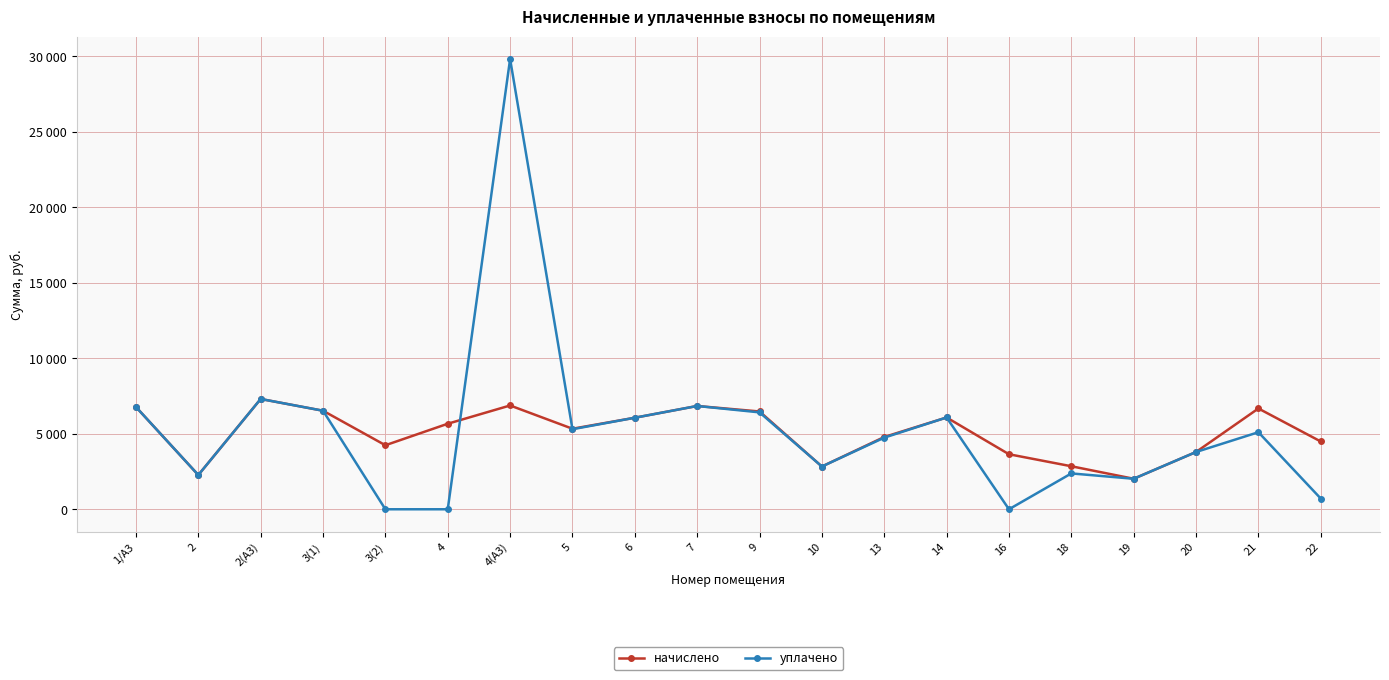

Does the chart display data point markers on the line(s)?

Yes